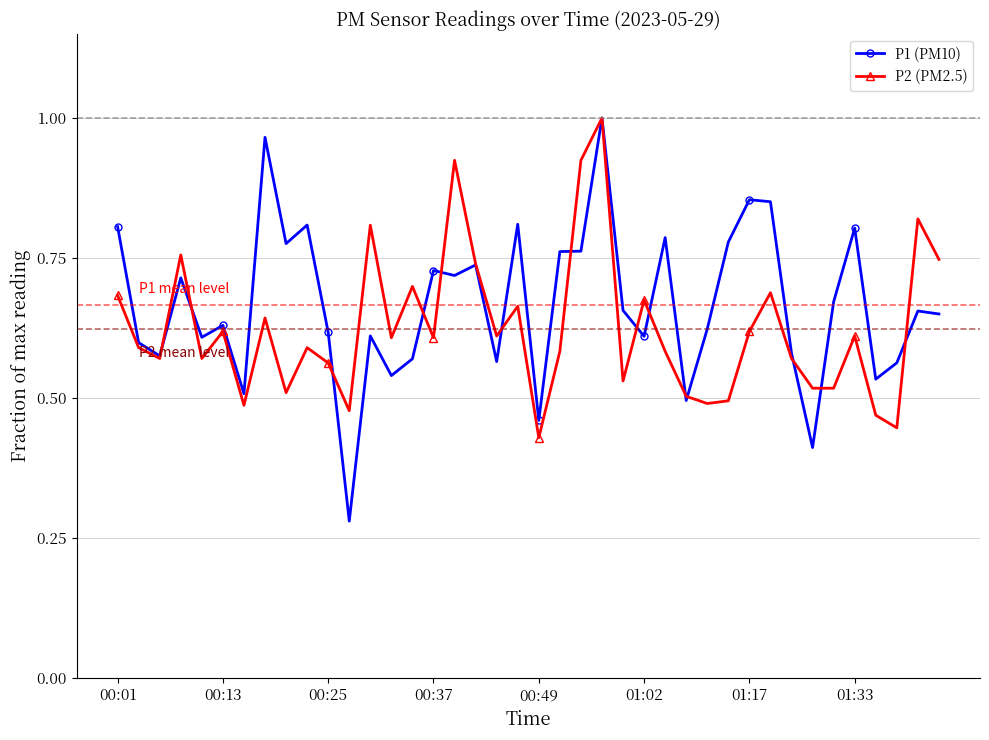

True or false: P1 (PM10) has more than 0 points higher than both neighbors.

True